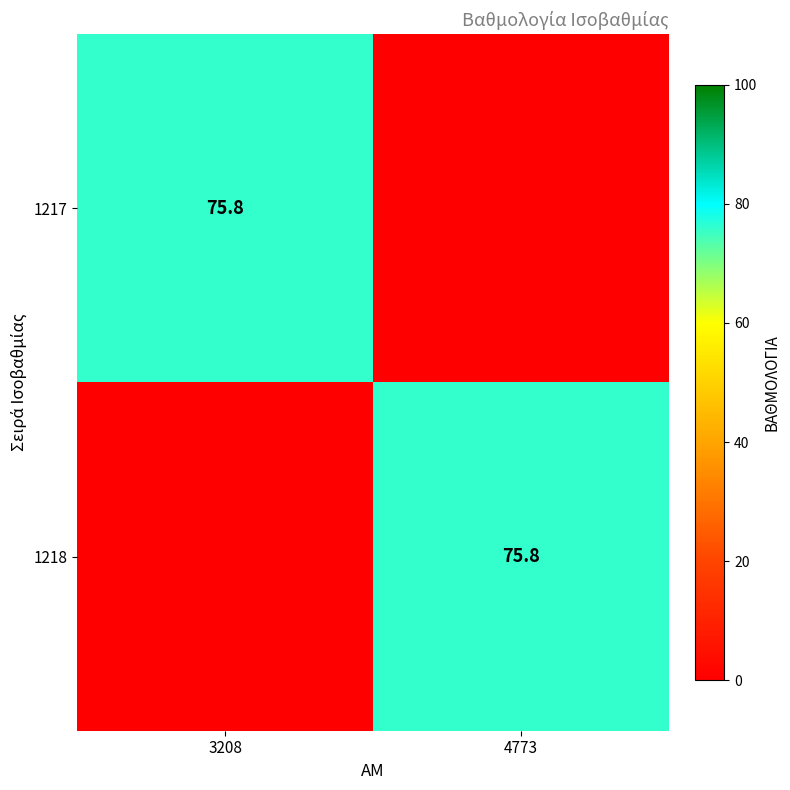

What is the spread (max minus min) of values at 4773?

75.8